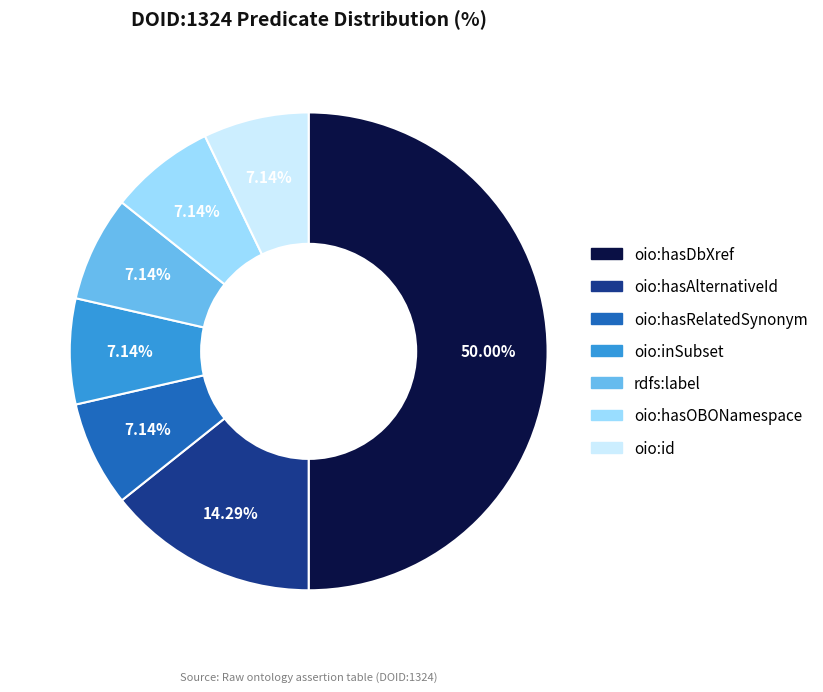

Which category has the biggest portion of the pie?

oio:hasDbXref